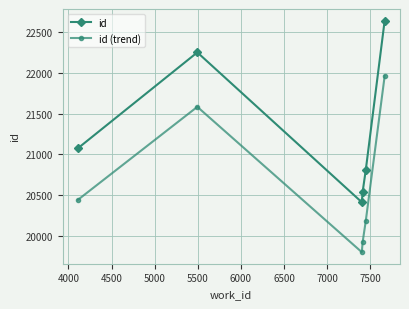

What are all the series names shown in the legend?

id, id (trend)